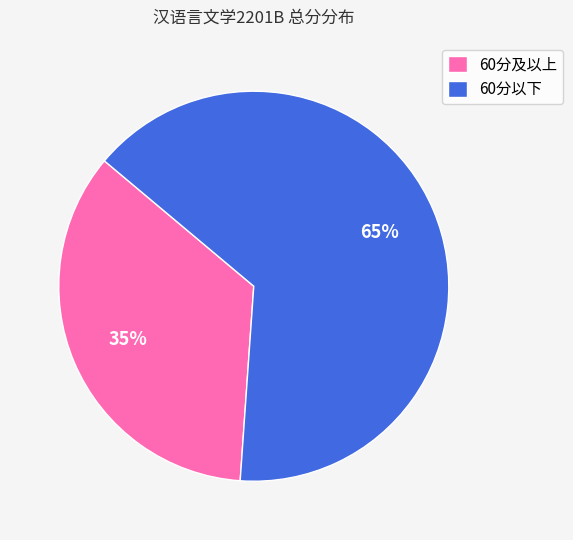

The 60分及以上 slice represents 35% of the pie. True or false?

True